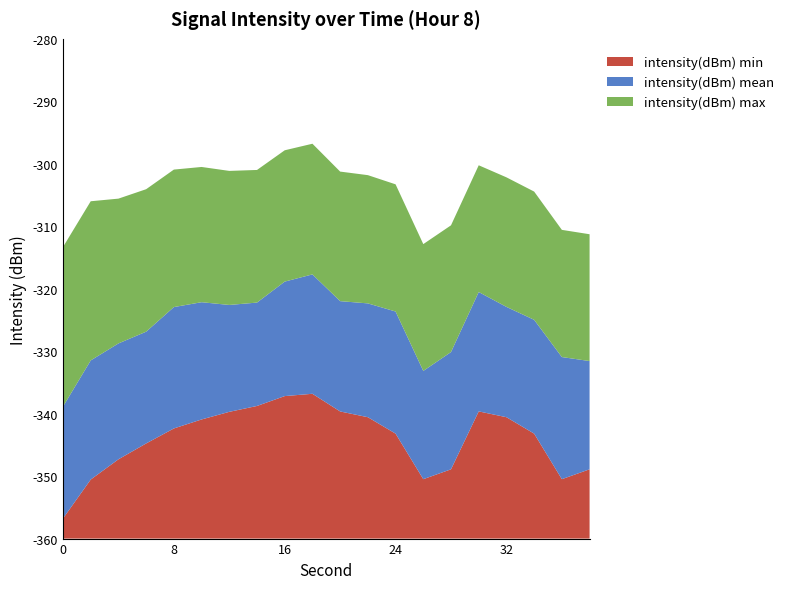

Does the chart have visible grid lines?

No